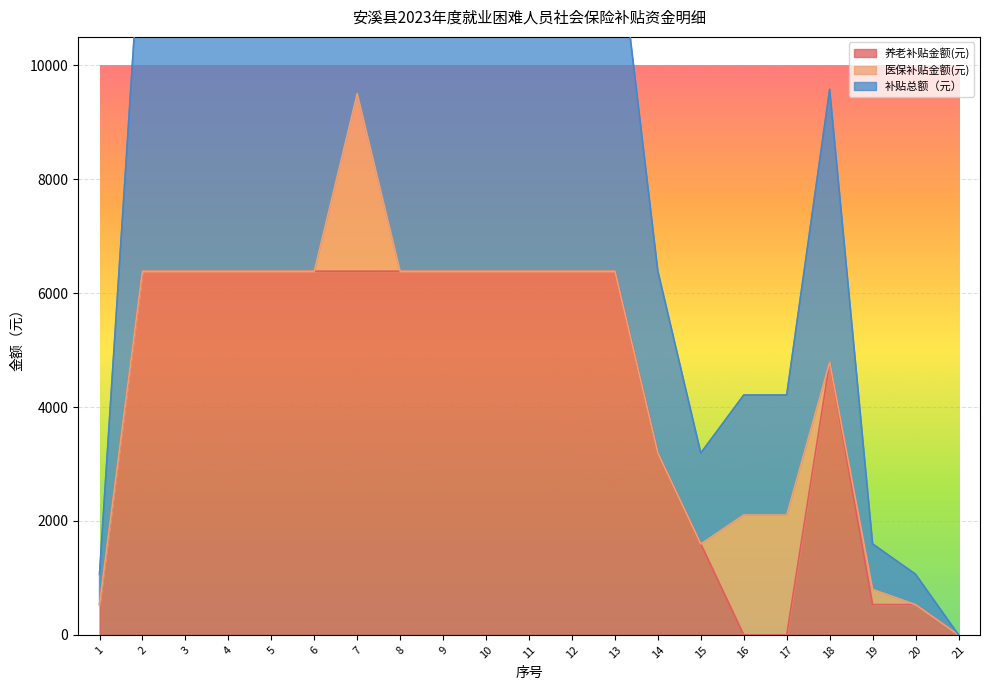

Which series has the largest total across all categories?

补贴总额（元）